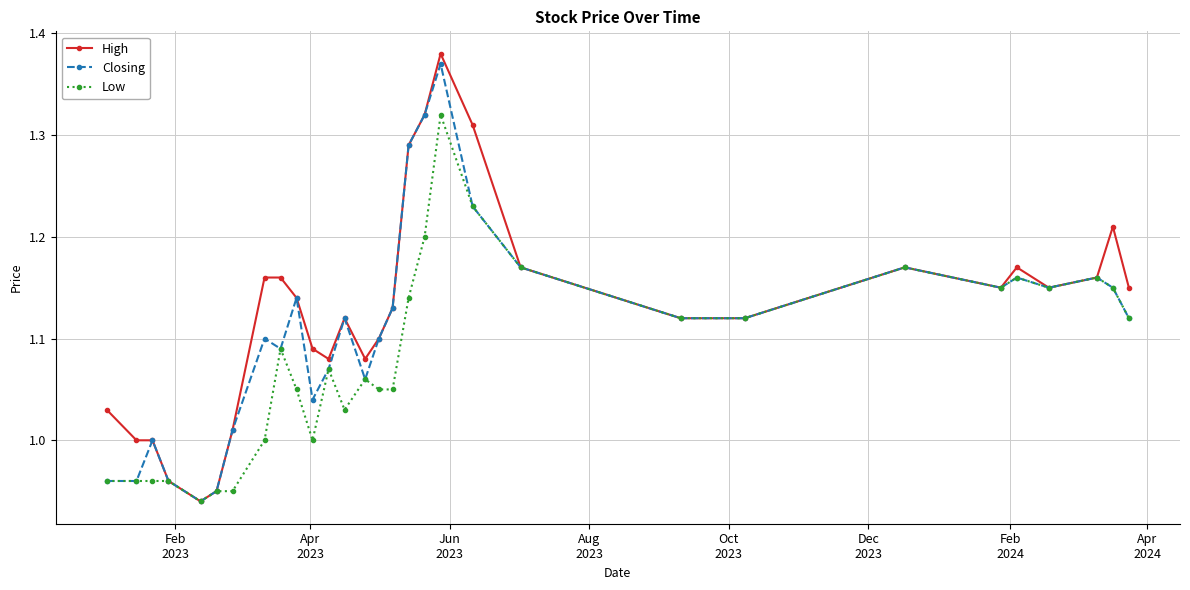

Does the chart display data point markers on the line(s)?

Yes